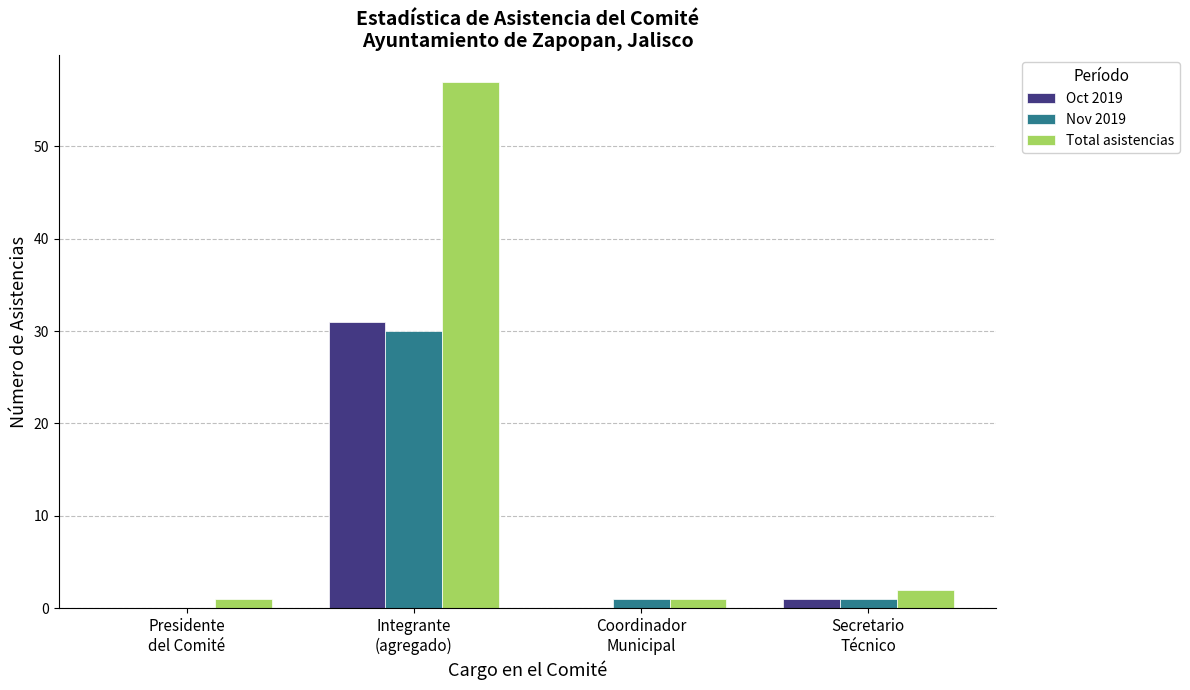

What is the highest value of the Oct 2019 series?

31